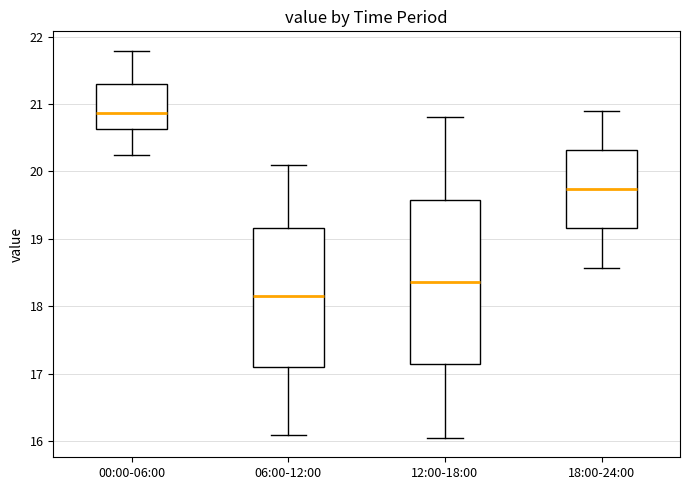

Reading left to right, read every box against the y-axis: the position of its median line, the range the box covers, and the ends of its whiskers. The values are not printed on the chart, so give them approximately, as read against the axis.

00:00-06:00: median 20.9, box 20.6 to 21.3, whiskers 20.3 to 21.8
06:00-12:00: median 18.2, box 17.1 to 19.2, whiskers 16.1 to 20.1
12:00-18:00: median 18.4, box 17.1 to 19.6, whiskers 16.1 to 20.8
18:00-24:00: median 19.7, box 19.2 to 20.3, whiskers 18.6 to 20.9